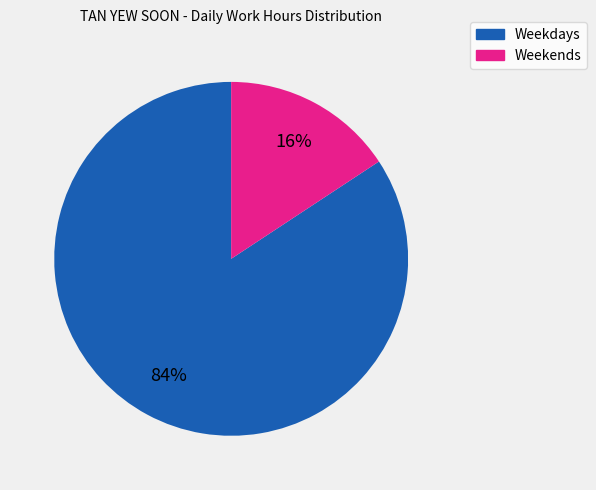

To the nearest percent, what is the average slice percentage?

50%